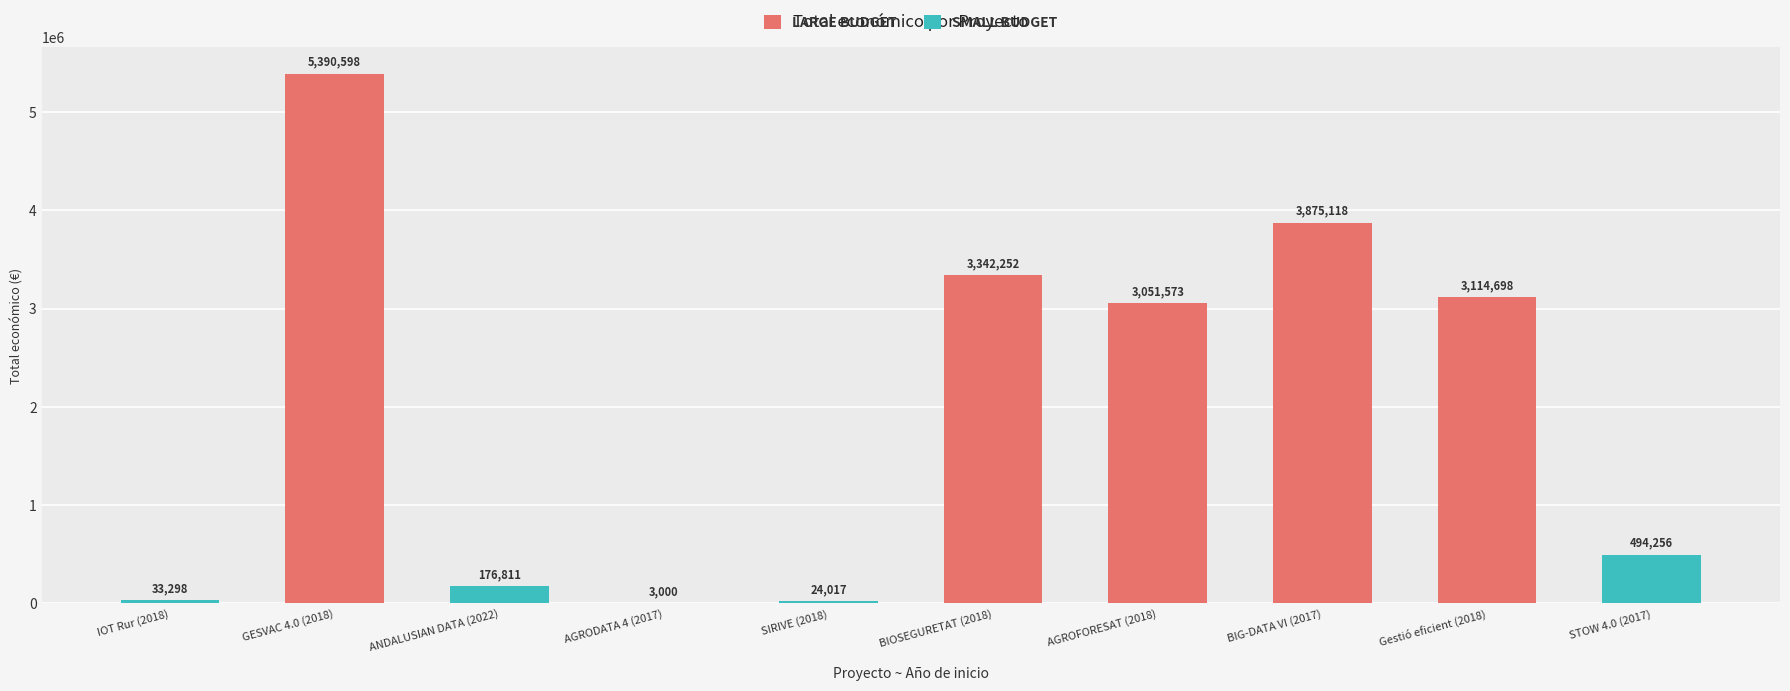

How many values in the SMALL BUDGET series are below 33298?

2